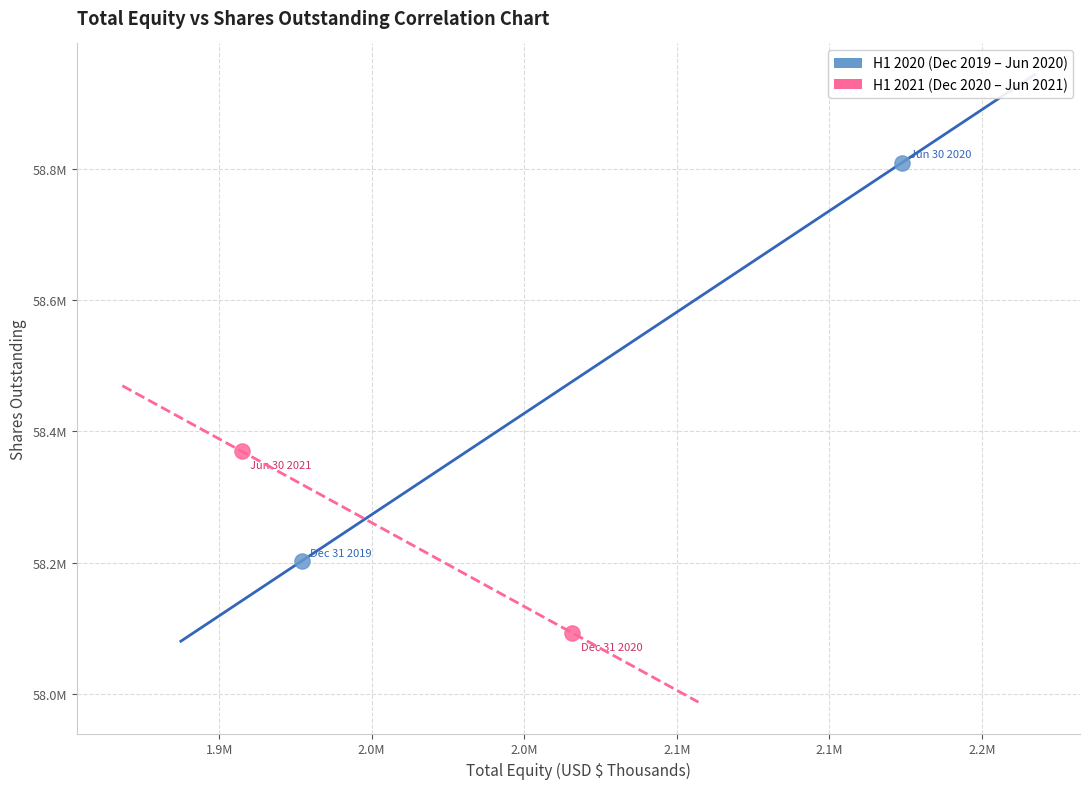

Which series has the widest spread of Y values?

H1 2020 (Dec 2019 – Jun 2020)